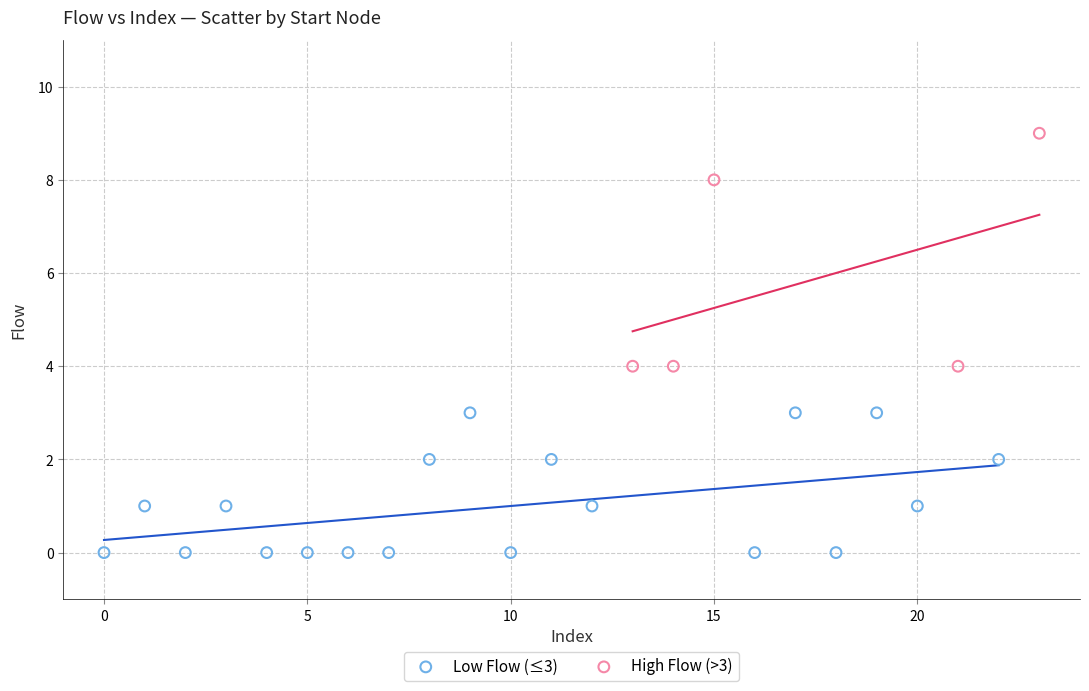

Which series has the largest Y range (max minus min)?

High Flow (>3)